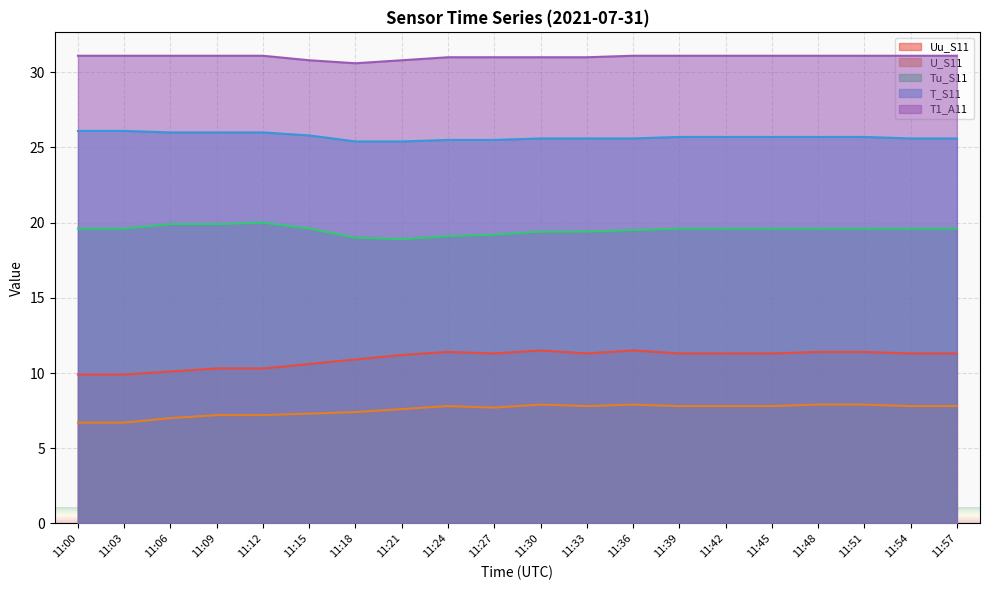

True or false: T1_A11 has a value of 31.1 at 11:39.

True